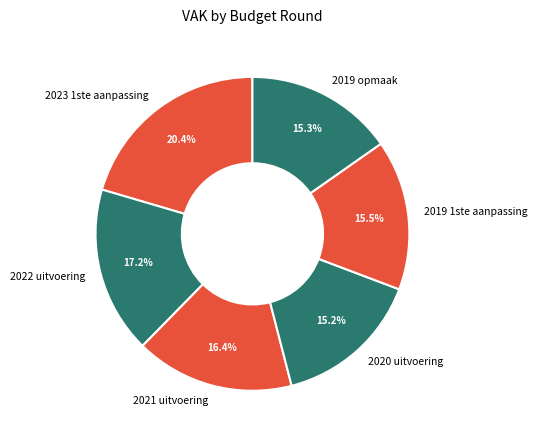

How many slices are in this pie chart?

6